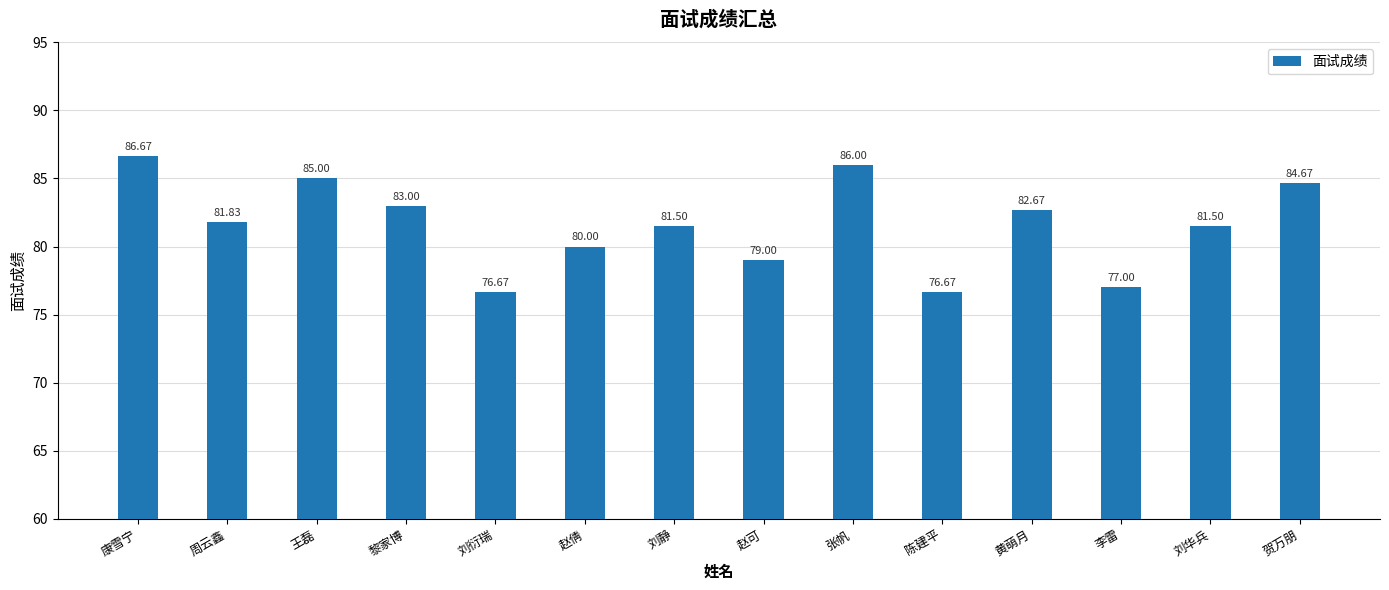

Is it true that the value at 赵可 is 130.8?

False